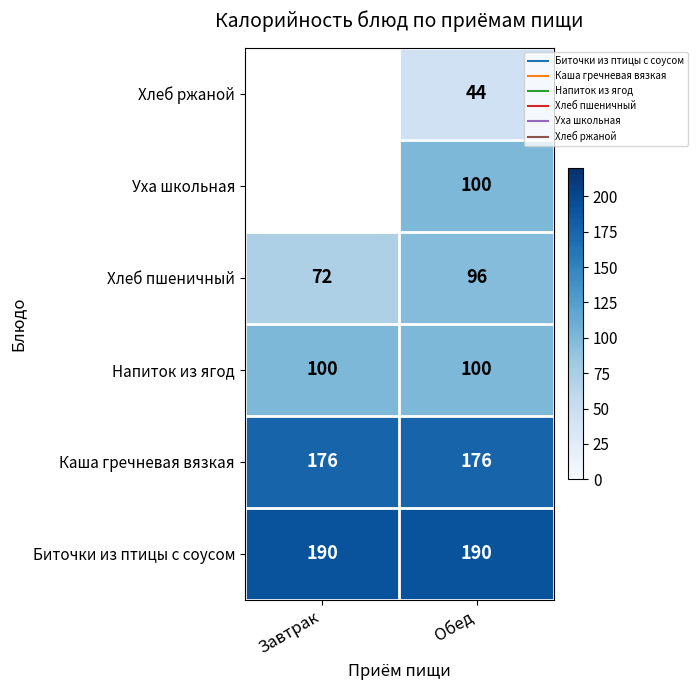

What is the sum of all Каша гречневая вязкая values?

352.0